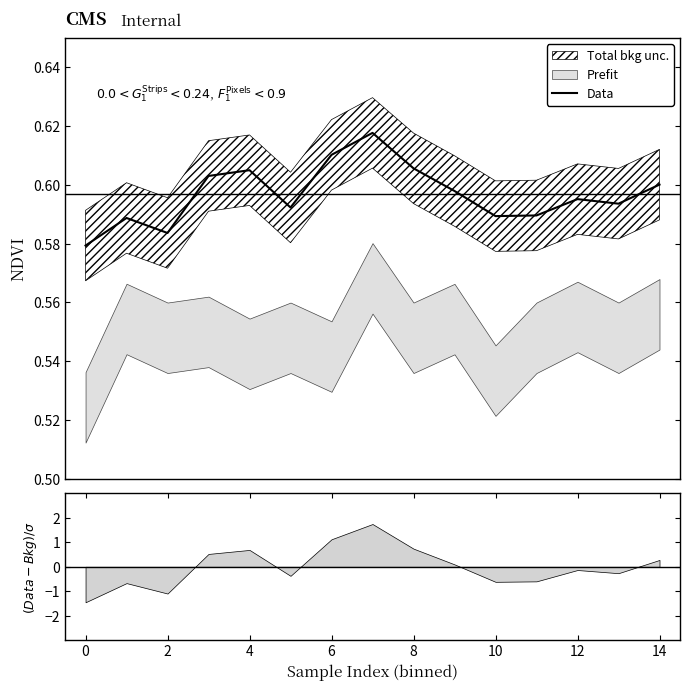

The chart shows a value of 0.6 at 12. True or false?

True